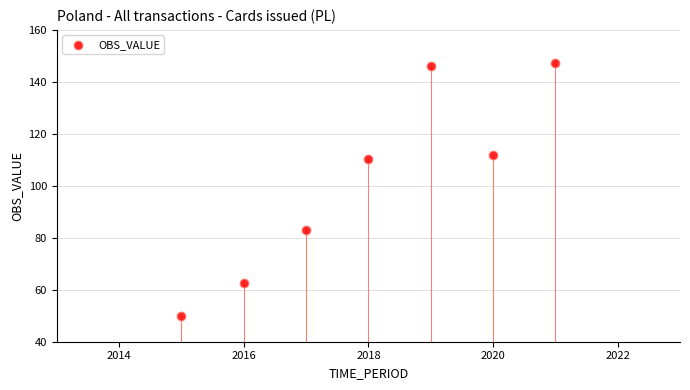

What Y value in the scatter plot is closest to 98?

110.2